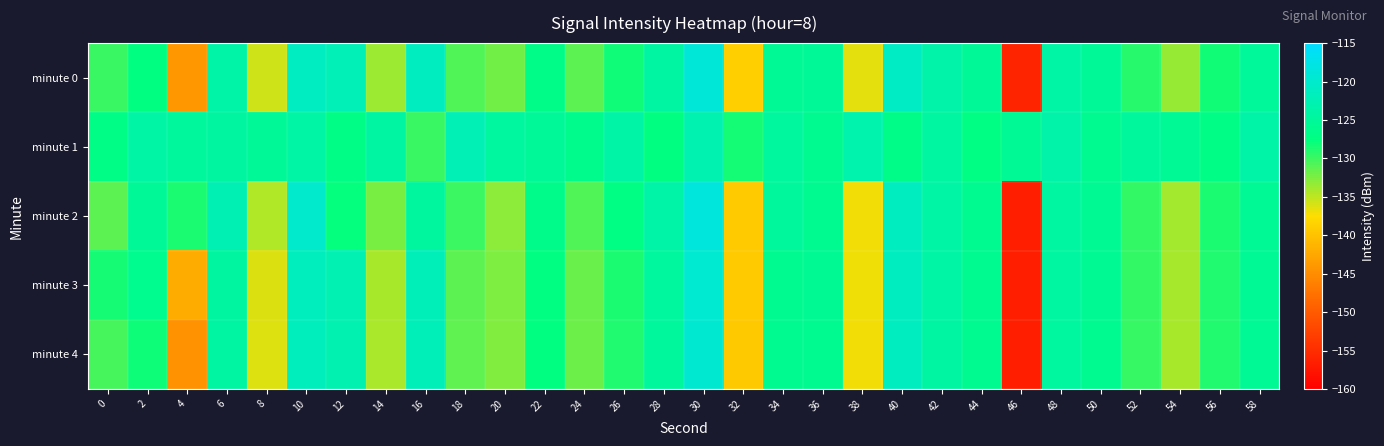

Rank the series by their maximum value, from highest to lowest.

minute 2, minute 0, minute 3, minute 4, minute 1